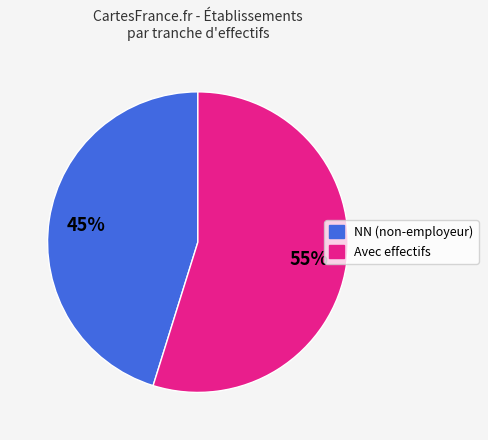

Does any single category account for the majority?

Yes